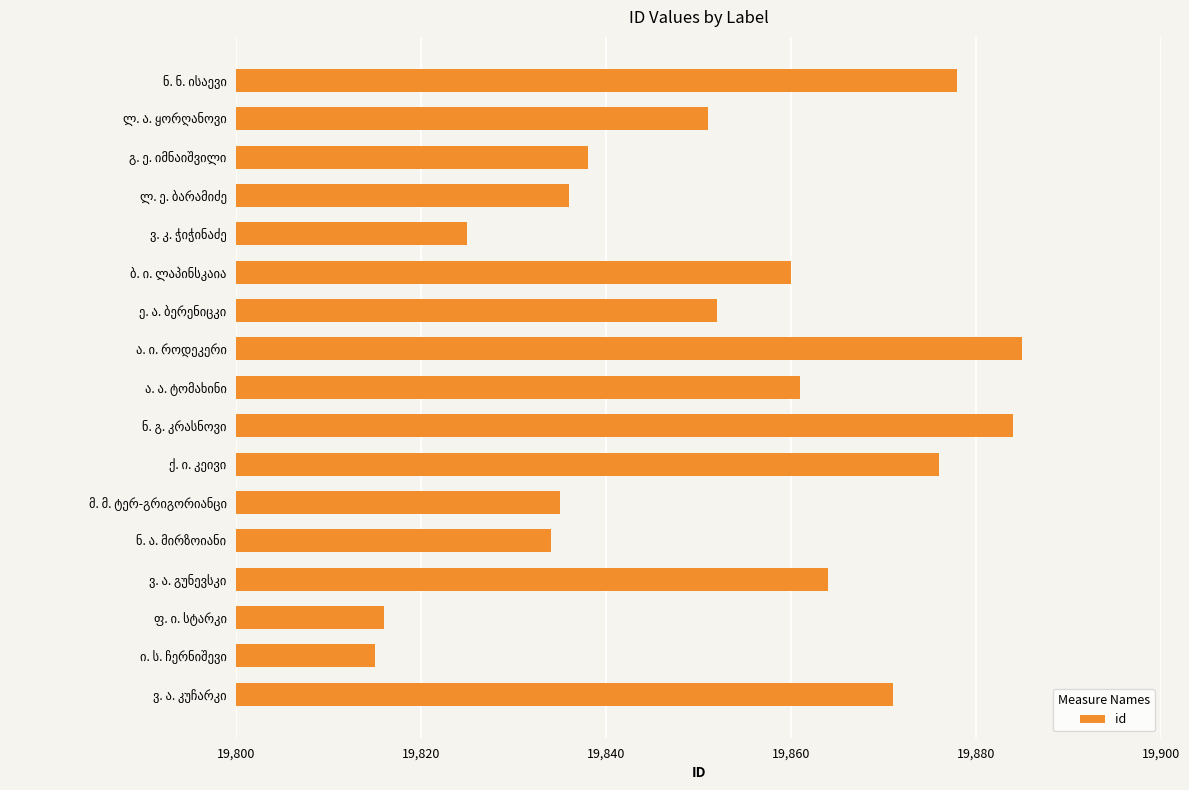

What is the sum of all values?

337481